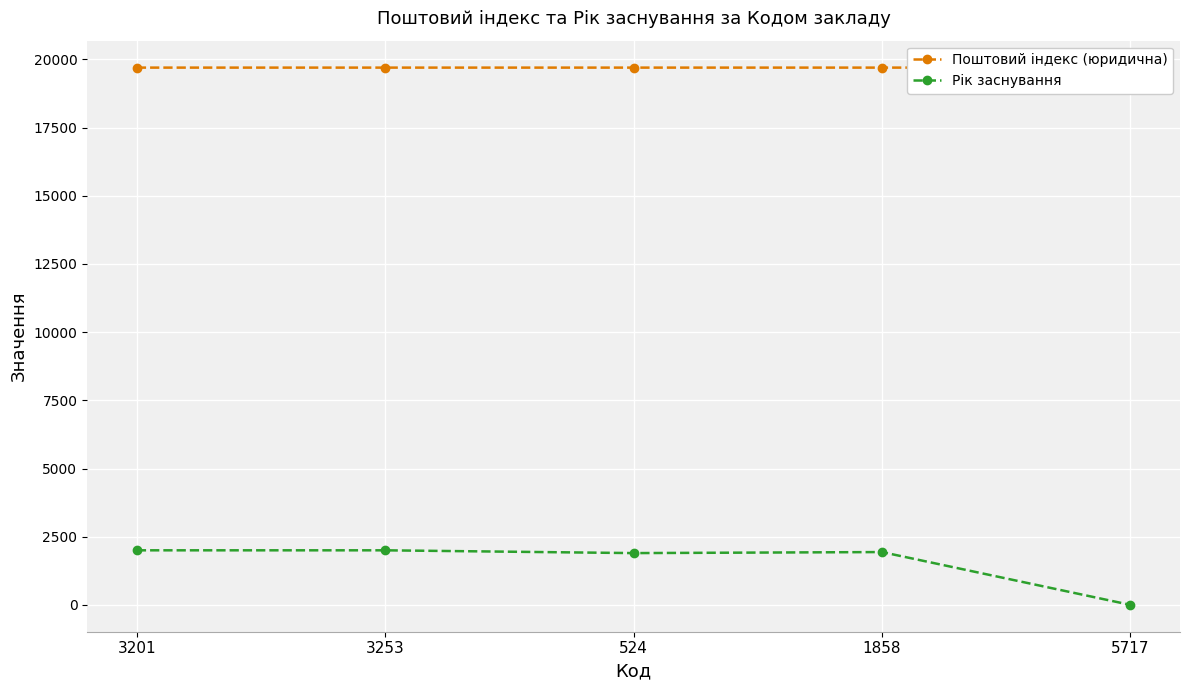

True or false: Рік заснування and Поштовий індекс (юридична) cross at least once.

False